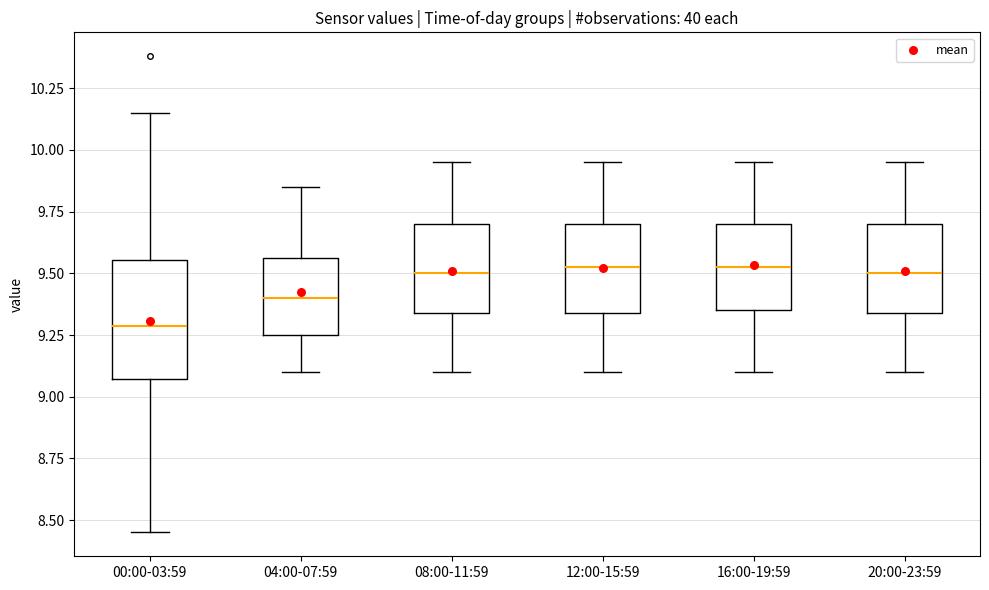

Reading left to right, transcribe this box plot: for each box, give where its median line is, the range the box spans, and where its two whiskers end, as read against the y-axis. The values are not printed on the chart, so give them approximately, as read against the axis.

00:00-03:59: median 9.30, box 9.05 to 9.55, whiskers 8.45 to 10.15
04:00-07:59: median 9.40, box 9.25 to 9.55, whiskers 9.10 to 9.85
08:00-11:59: median 9.50, box 9.35 to 9.70, whiskers 9.10 to 9.95
12:00-15:59: median 9.55, box 9.35 to 9.70, whiskers 9.10 to 9.95
16:00-19:59: median 9.55, box 9.35 to 9.70, whiskers 9.10 to 9.95
20:00-23:59: median 9.50, box 9.35 to 9.70, whiskers 9.10 to 9.95